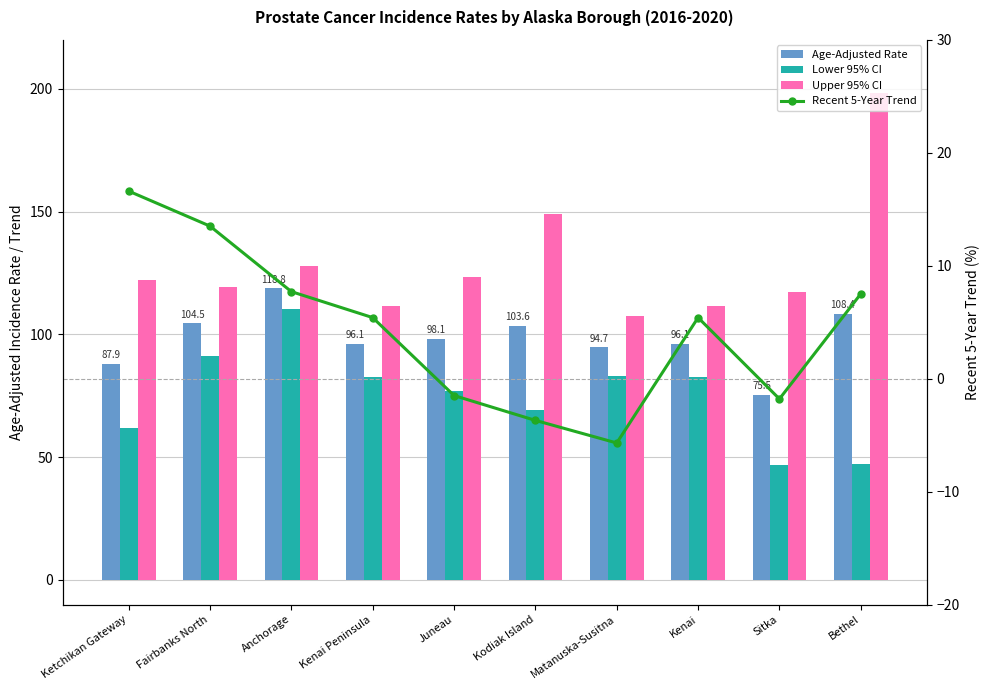

List the labels in order of Age-Adjusted Rate value, largest first.

Anchorage, Bethel, Fairbanks North, Kodiak Island, Juneau, Kenai Peninsula, Kenai, Matanuska-Susitna, Ketchikan Gateway, Sitka